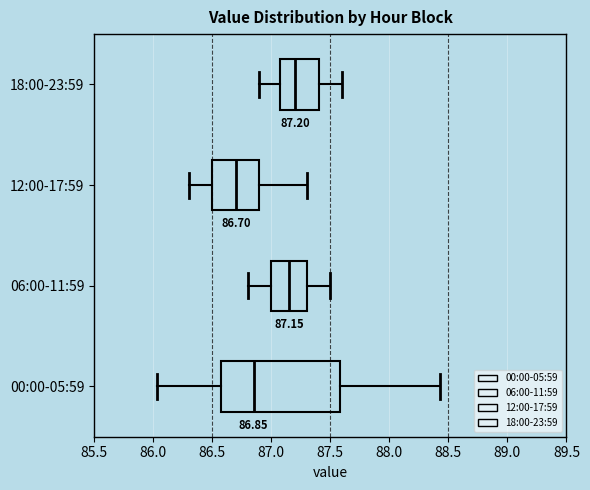

Which box is the widest, from its left edge to its right edge?

00:00-05:59